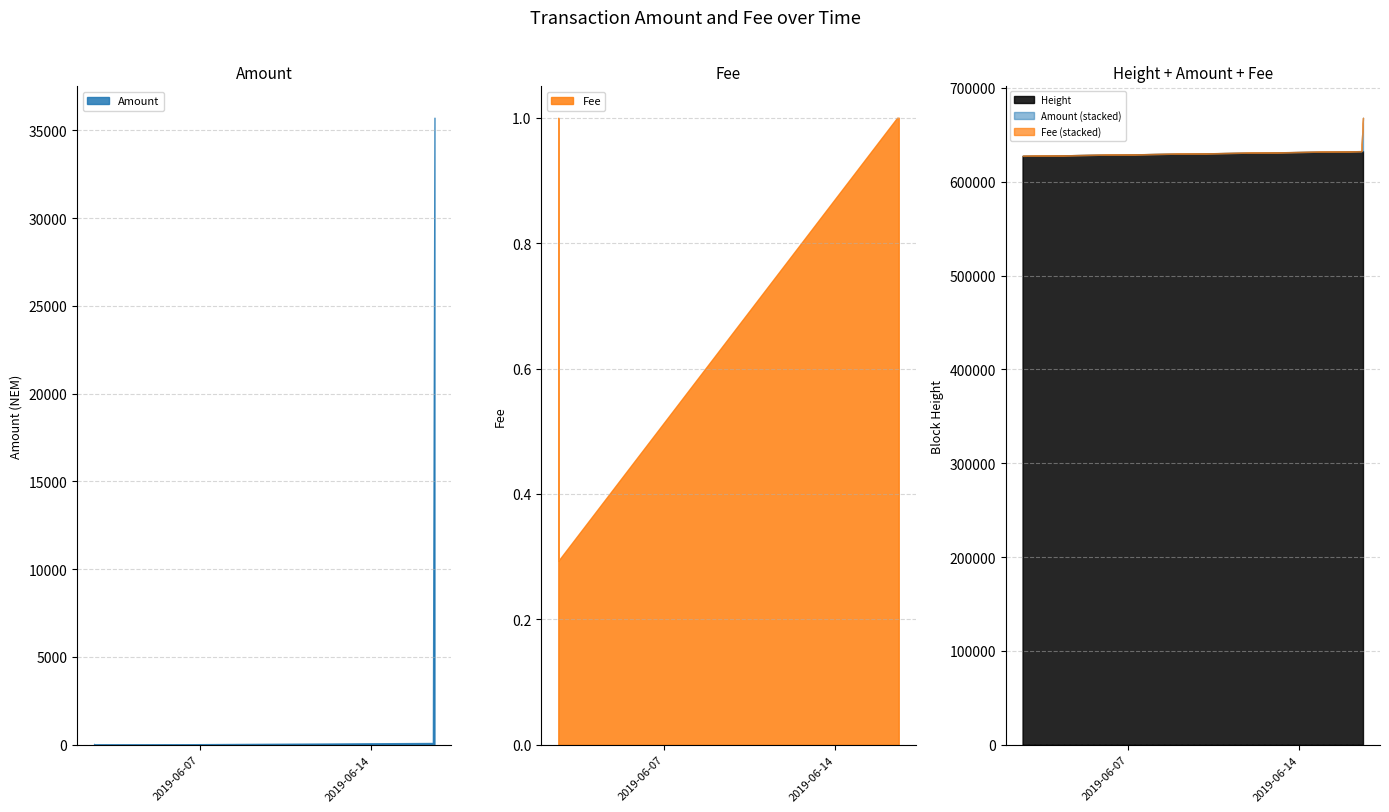

What is the difference between the second highest and minimum values in the Amount series?

98.0